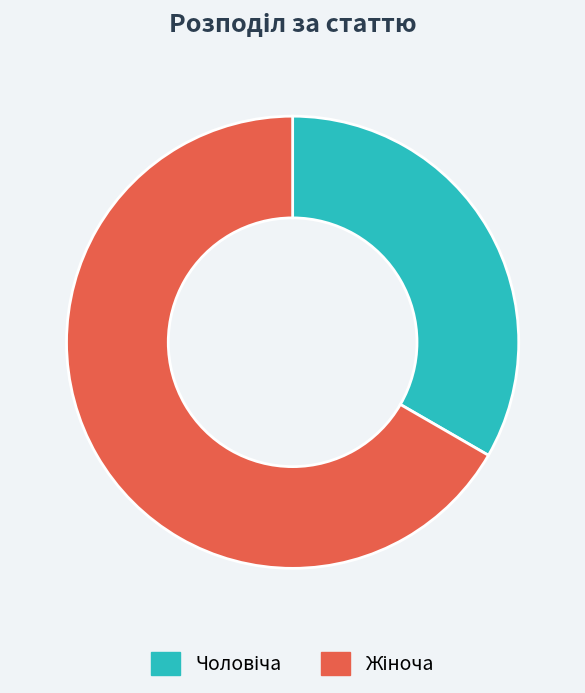

How many slices are in this pie chart?

2